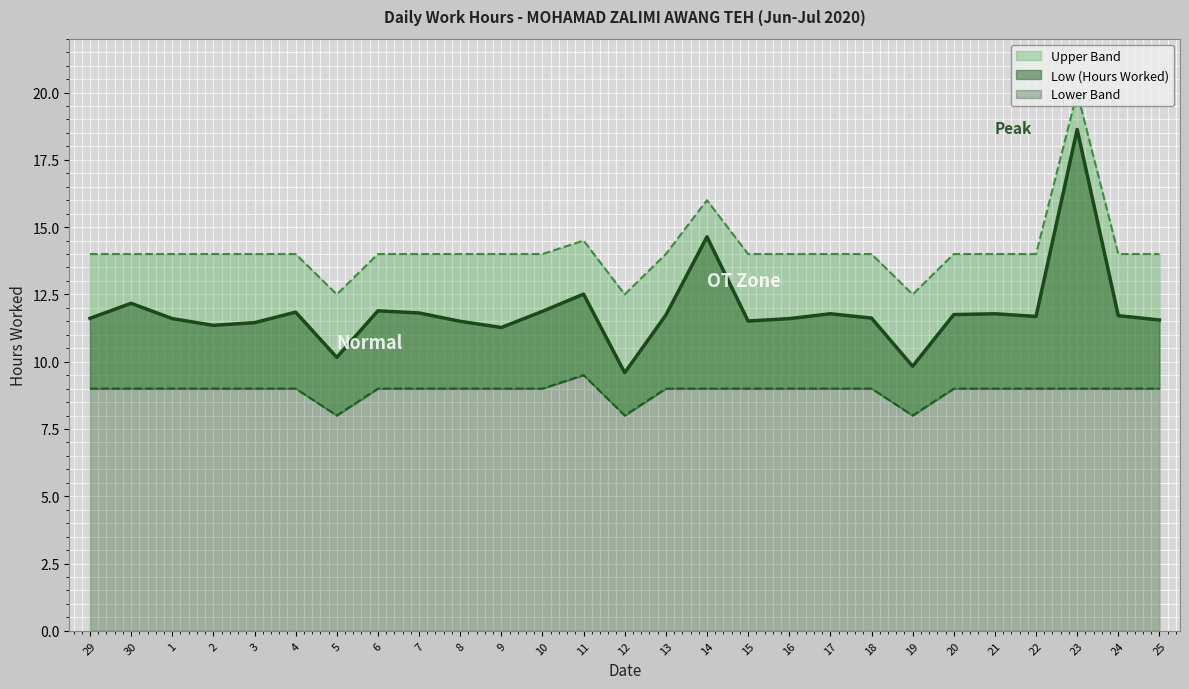

What is the difference between the highest and lowest values at 9?

5.0